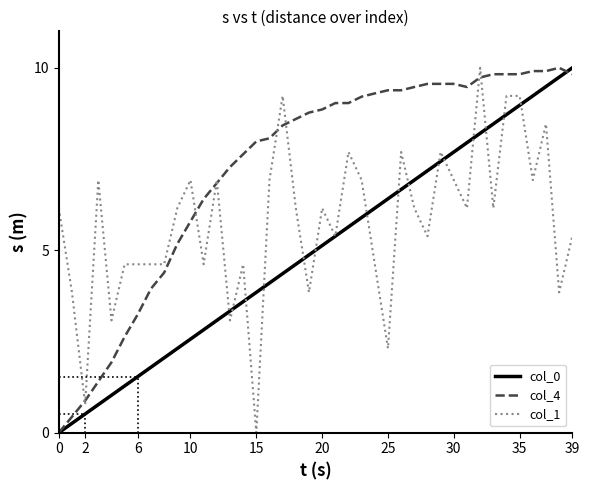

Which series has the largest total across all categories?

col_4